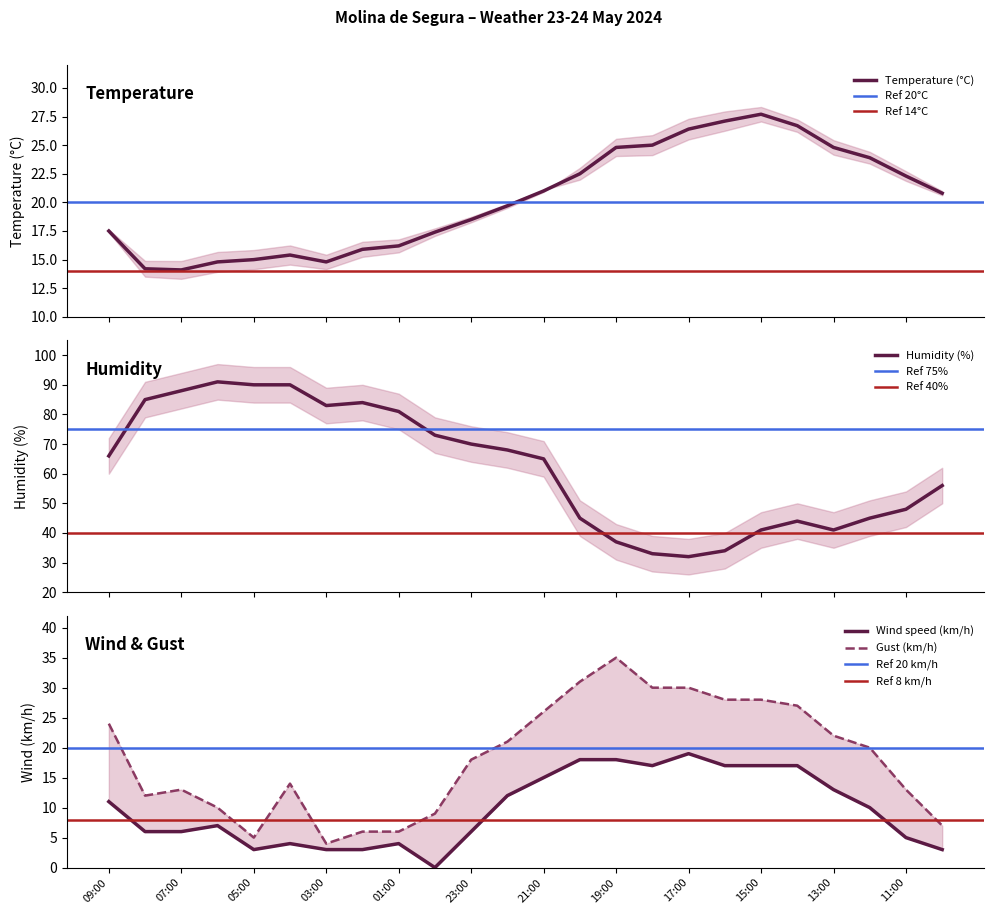

What position from the right is 17:00?

8